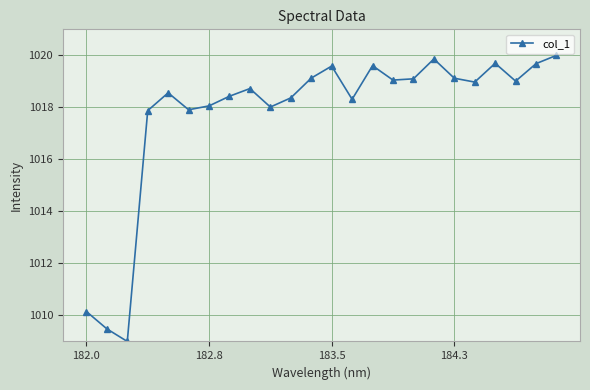

What is the sum of all values?

24425.7